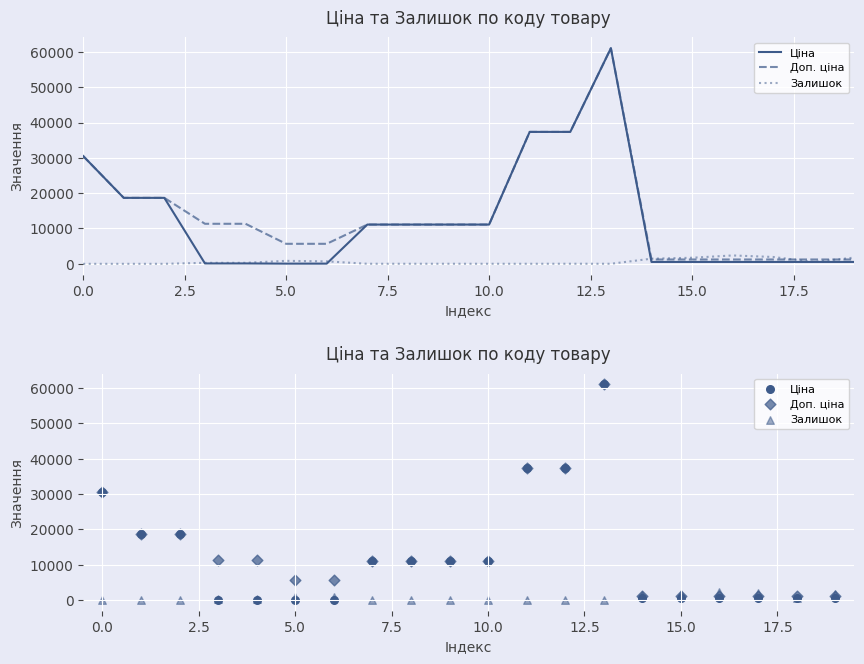

What is the total value across all series at 11?

74698.0